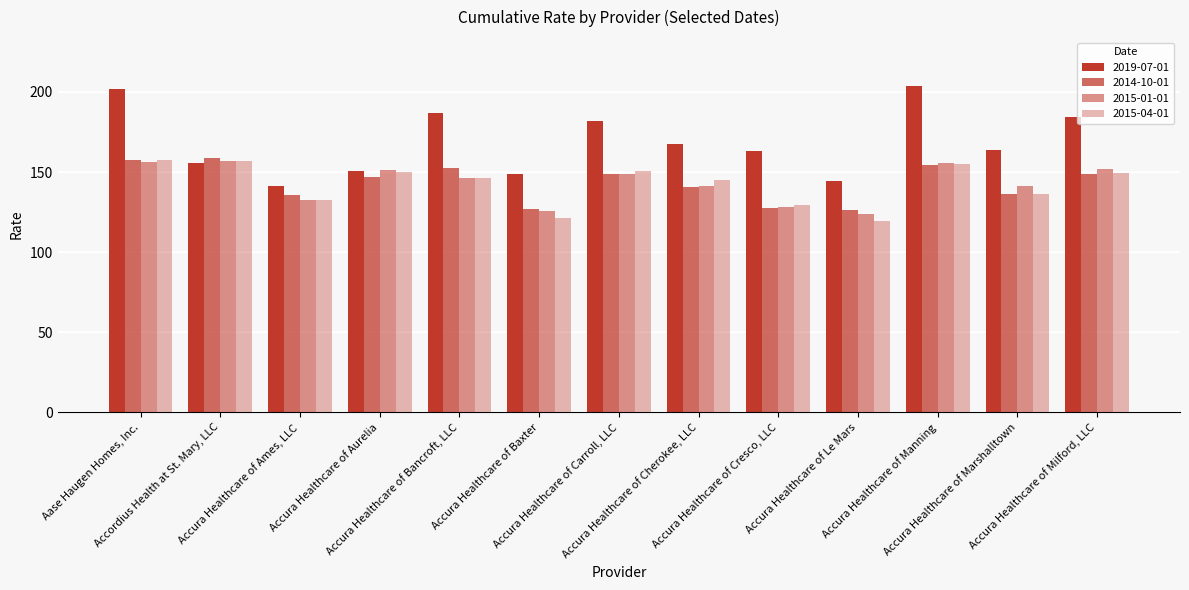

True or false: 2014-10-01 has a value of 94.2 at Accura Healthcare of Carroll, LLC.

False